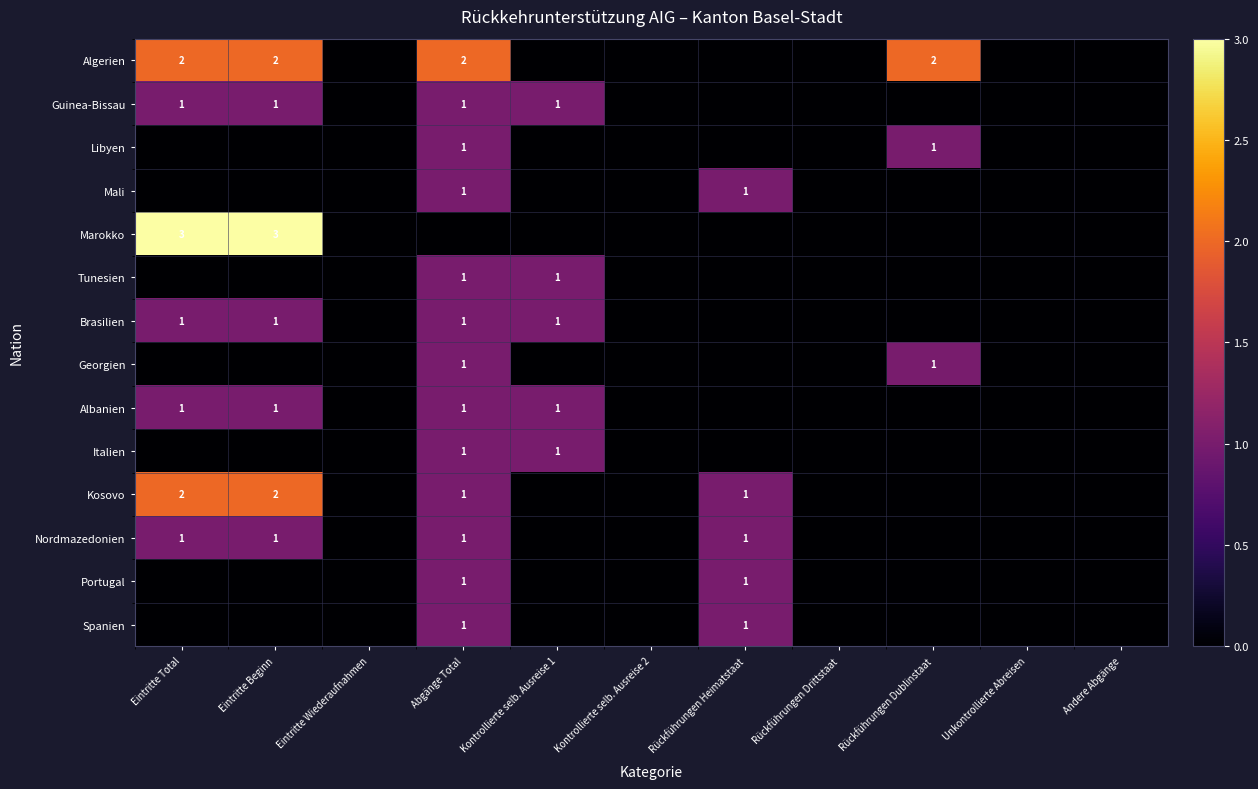

What is the difference between the maximum and minimum values in the Libyen series?

1